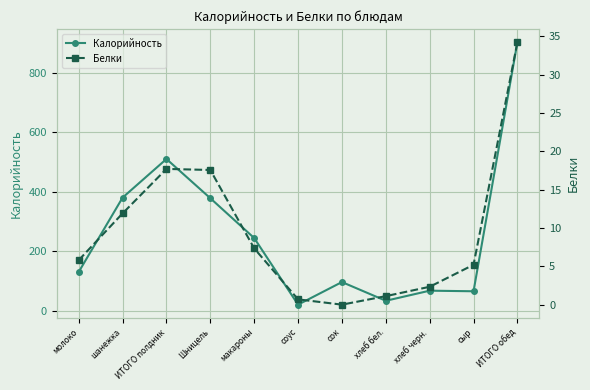

True or false: Белки and Калорийность cross at least once.

False